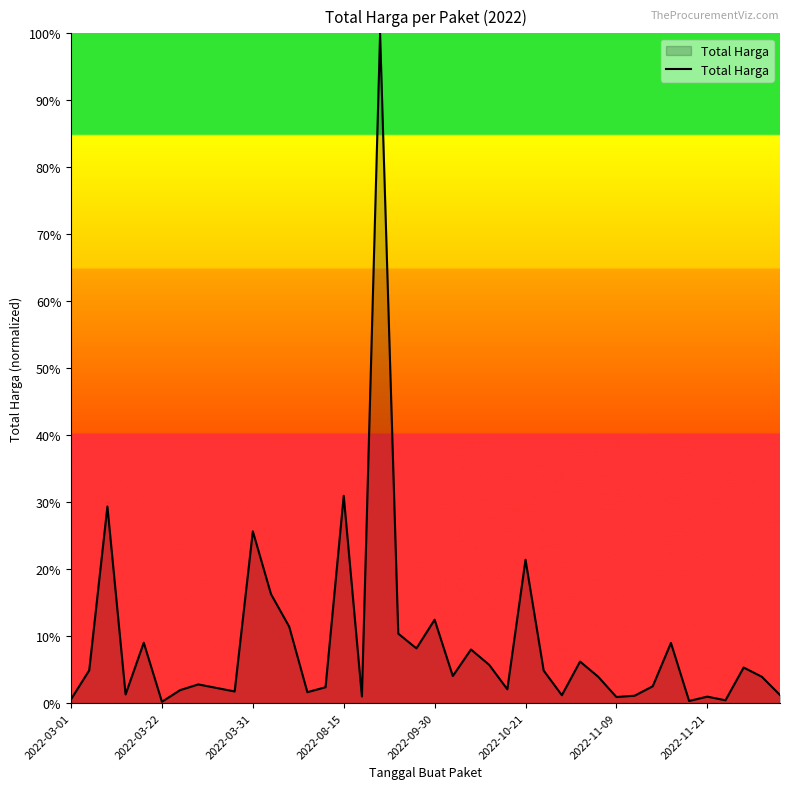

Where is the data nearest to the value 613538875?

2022-08-15